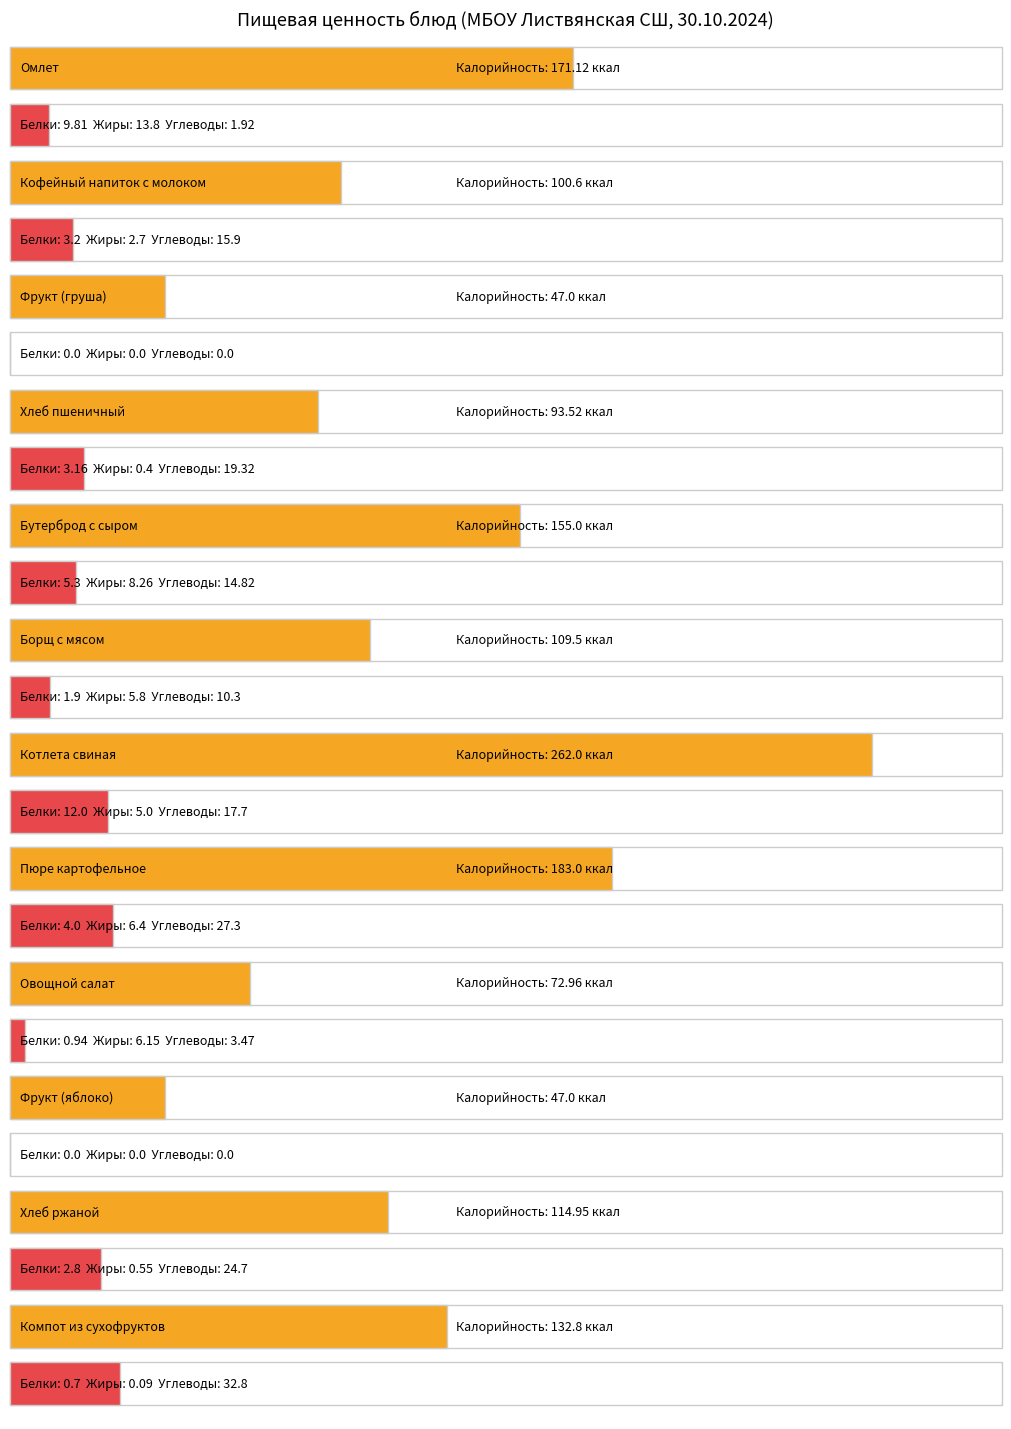

How many data points in Белки are less than 3?

6